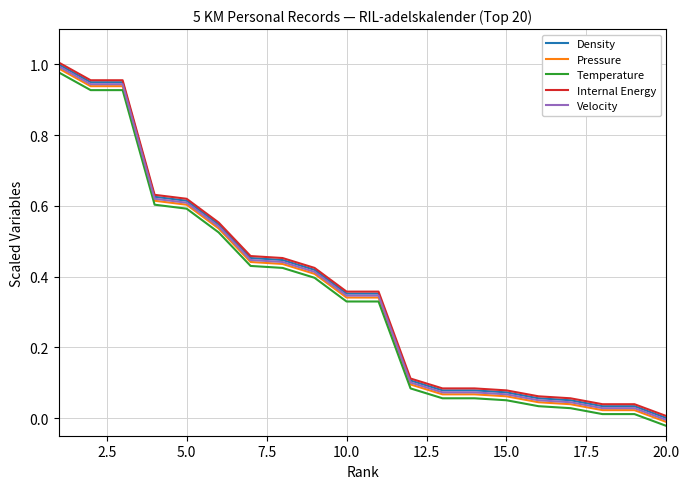

True or false: Temperature and Density intersect in this chart.

False